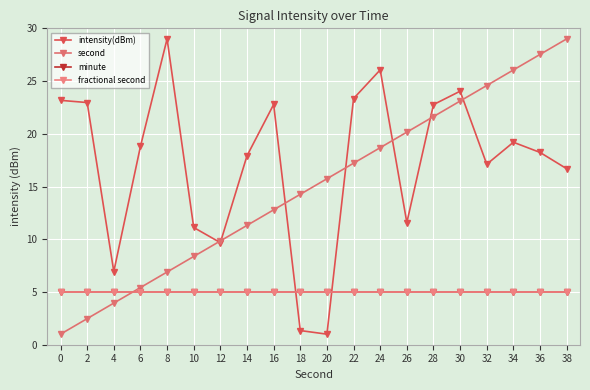

The second series shows 9.8 at 12. True or false?

True